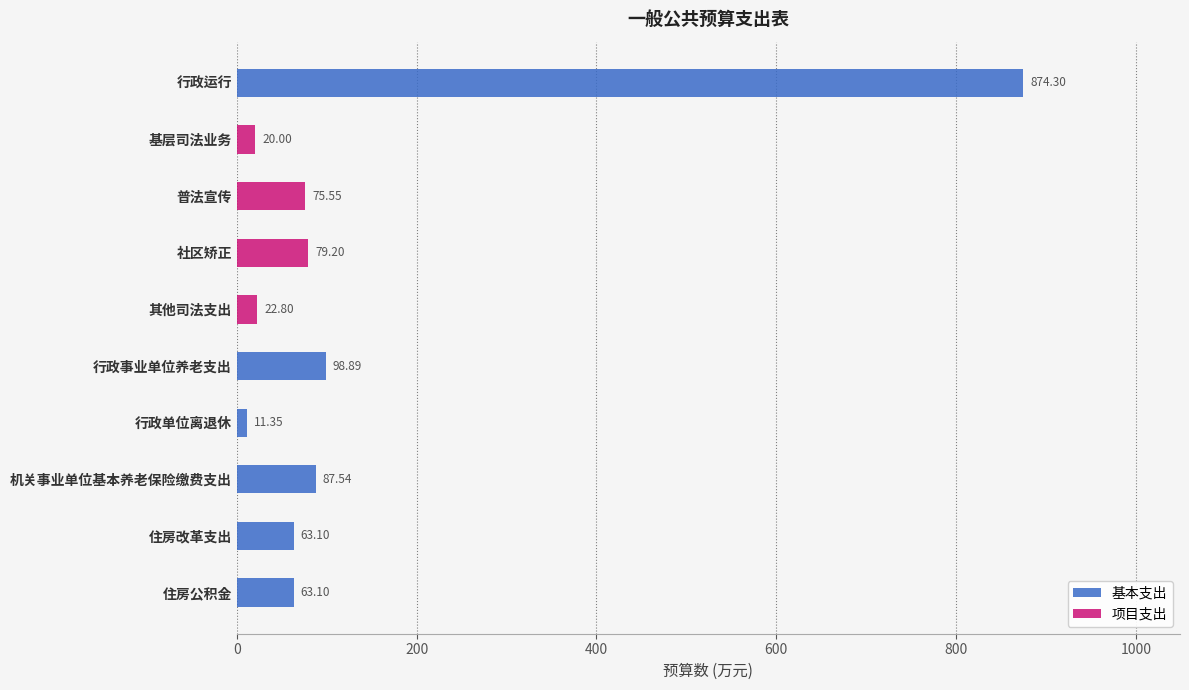

At which label does 基本支出 reach its peak?

行政运行